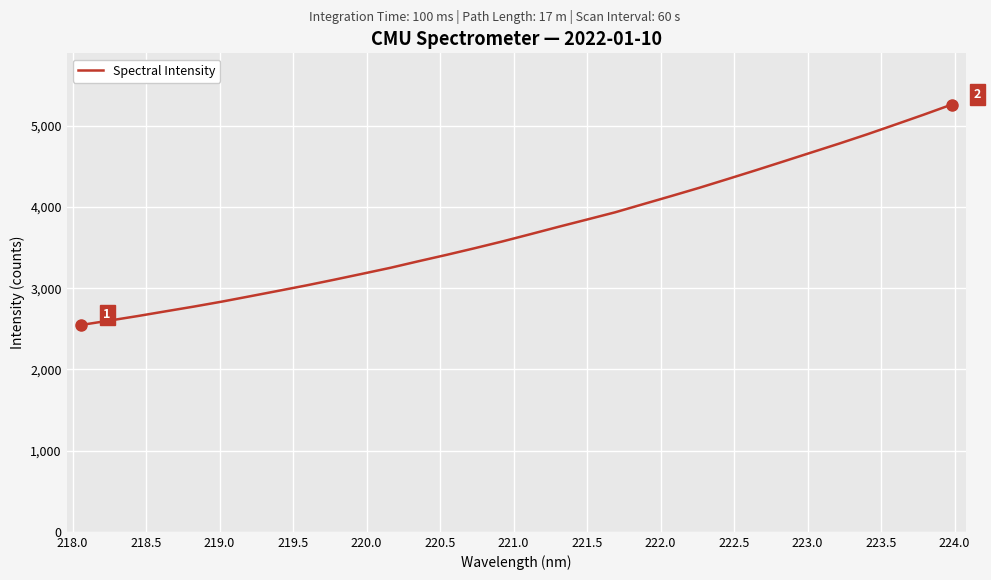

What is the difference between the maximum and minimum values?

2712.5